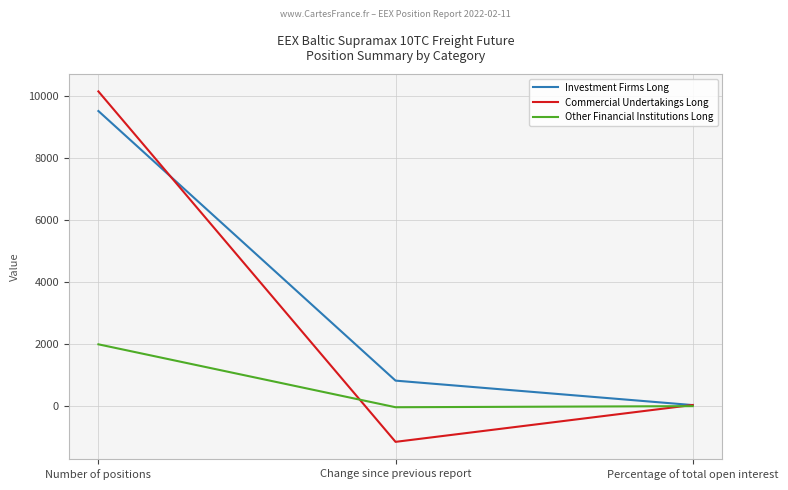

What are all the series names shown in the legend?

Investment Firms Long, Commercial Undertakings Long, Other Financial Institutions Long